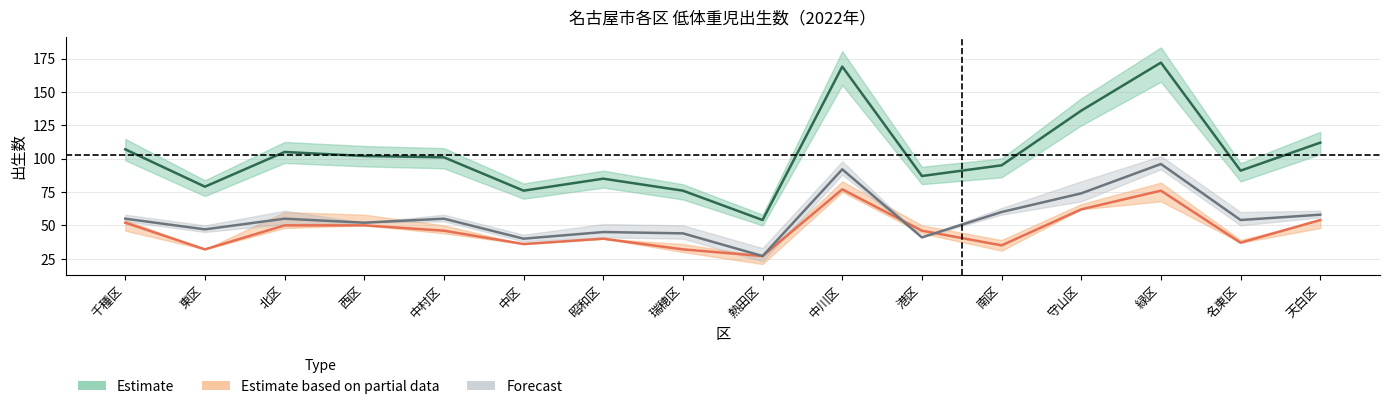

How many data points in 男 are less than 46?

7